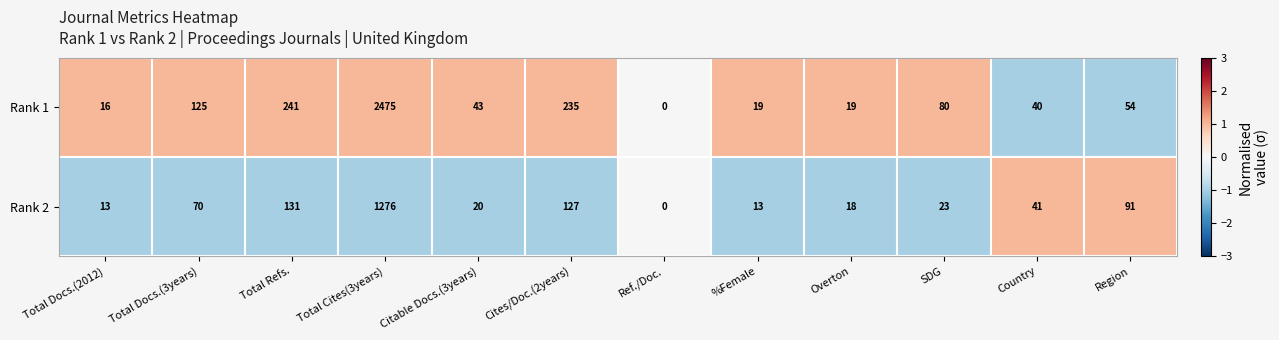

At which label does Rank 2 reach its peak?

Total Cites(3years)